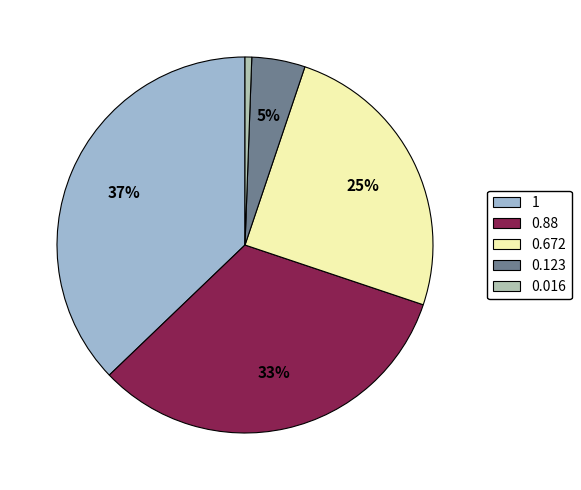

Which slice is the largest?

1